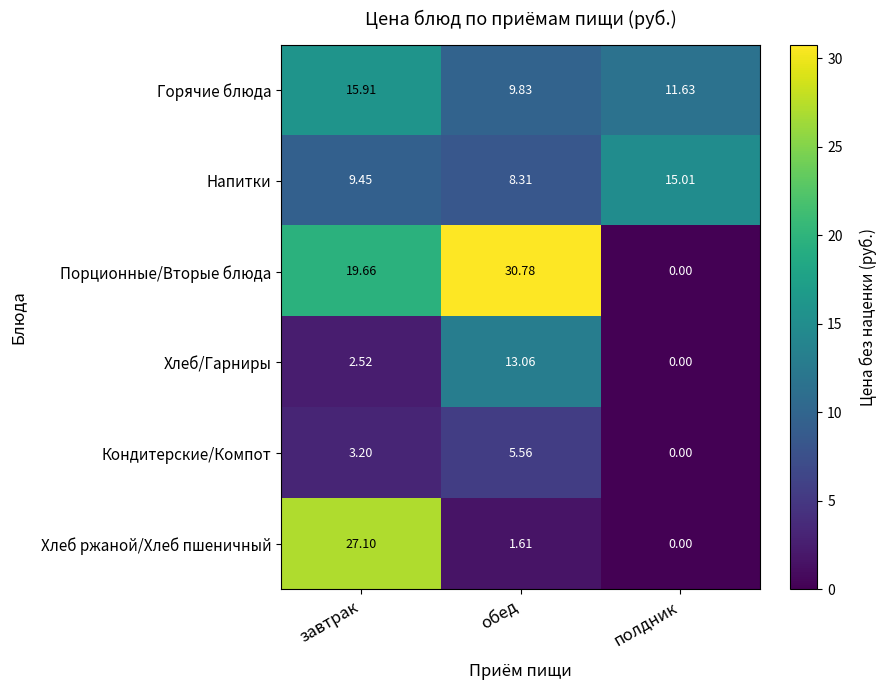

Which series has the largest total across all categories?

Порционные/Вторые блюда